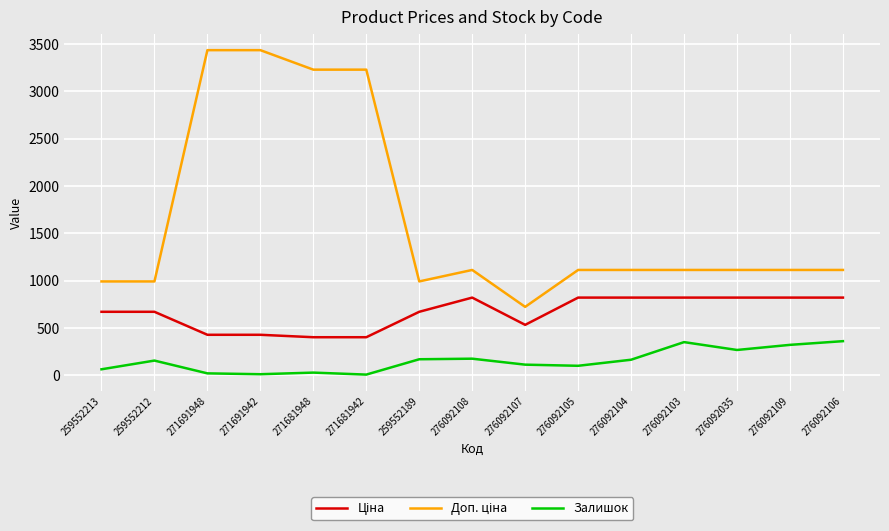

In Залишок, how many points are lower than both neighbors (excluding endpoints)?

4